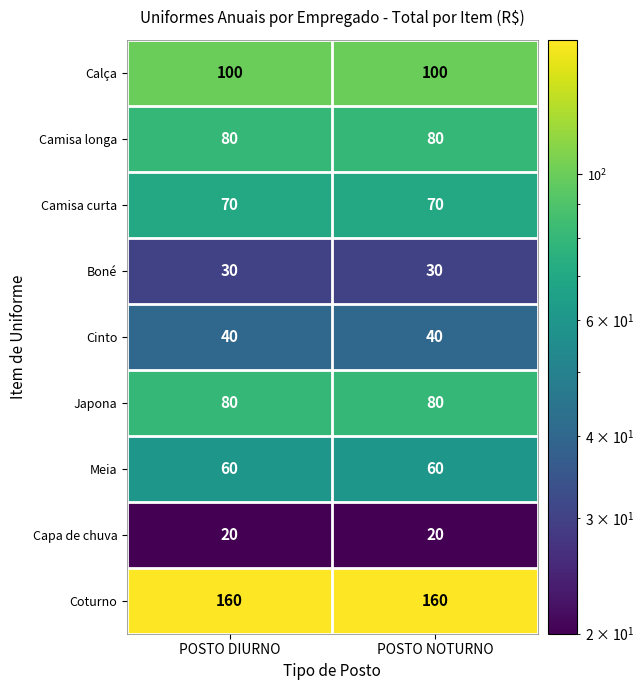

The value of Japona at POSTO DIURNO is 36. True or false?

False